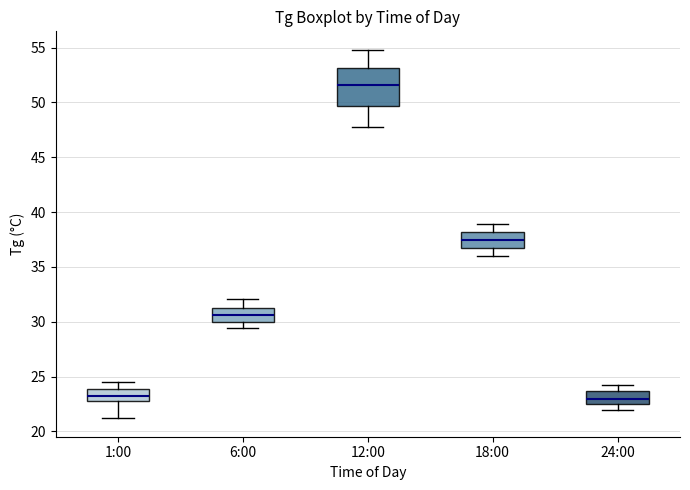

Where does the lower whisker of the box for 6:00 end on the y-axis? The values are not printed on the chart, so give them approximately, as read against the axis.

29.5